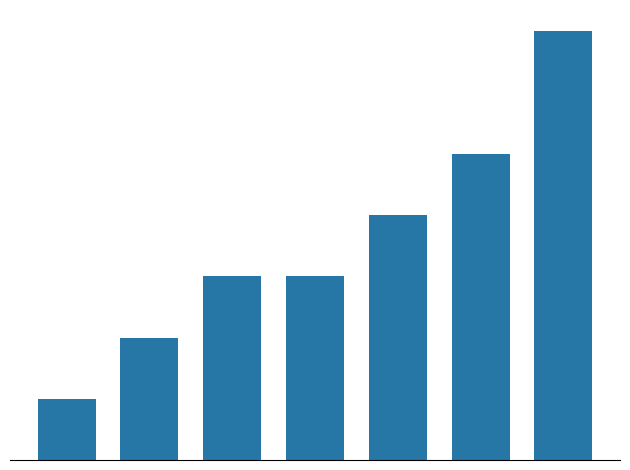

Are the bars horizontal?

No